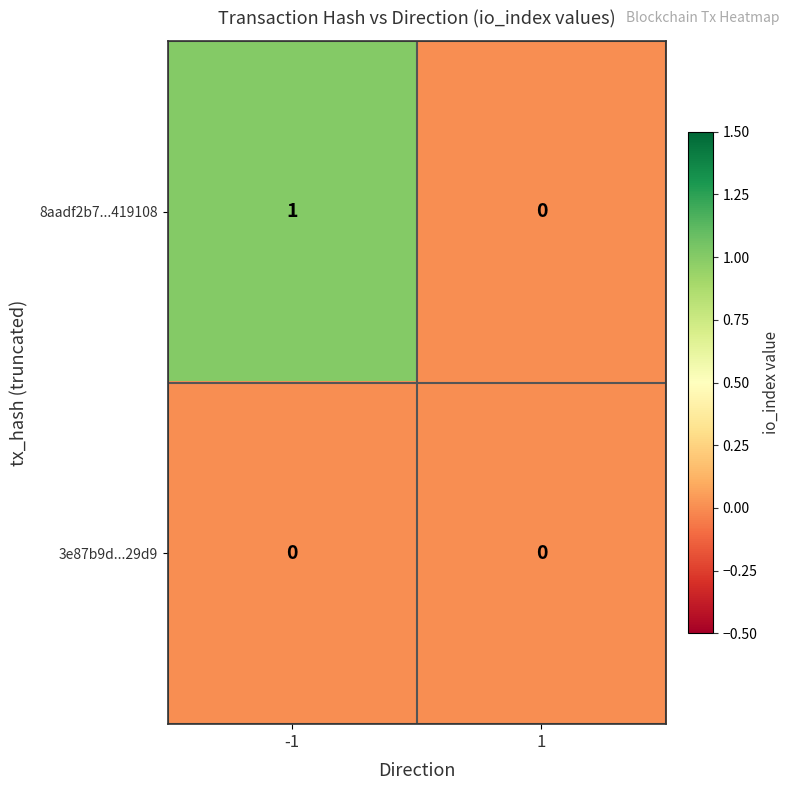

Rank the series by their maximum value, from lowest to highest.

3e87b9d...29d9, 8aadf2b7...419108